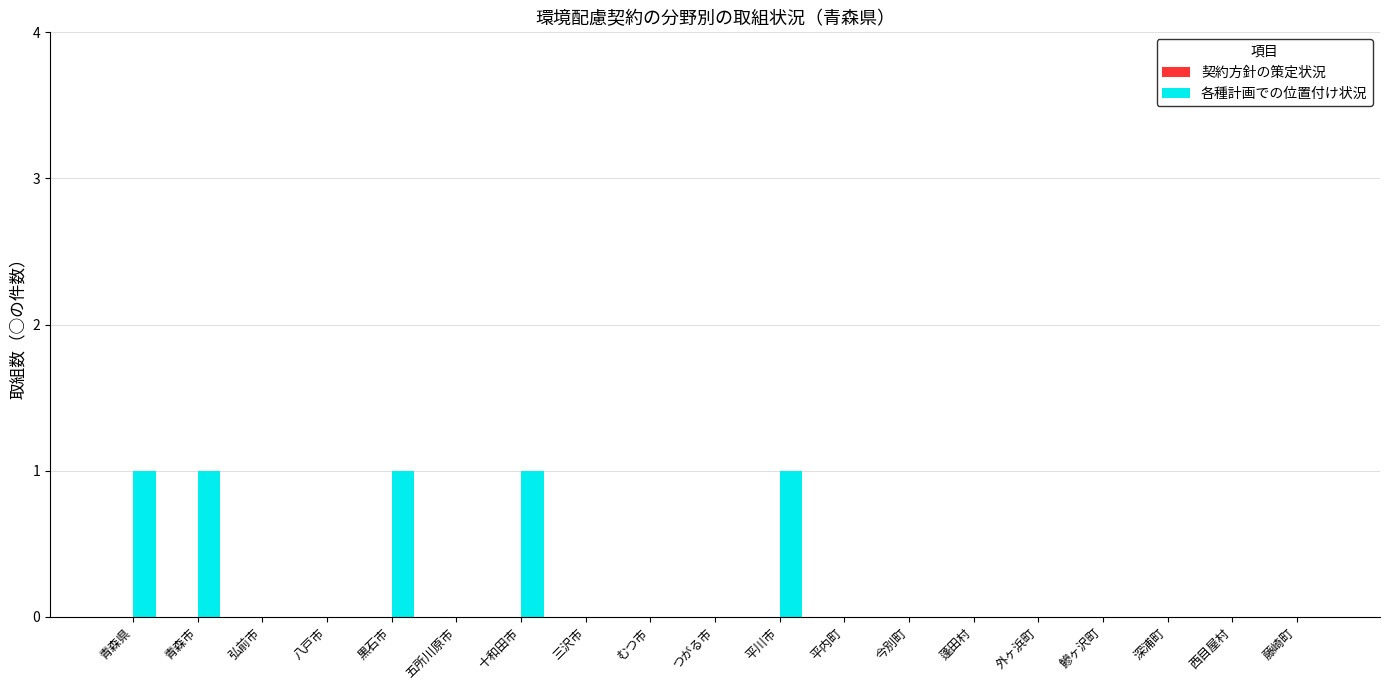

The chart shows a value of 0 at 今別町. True or false?

True